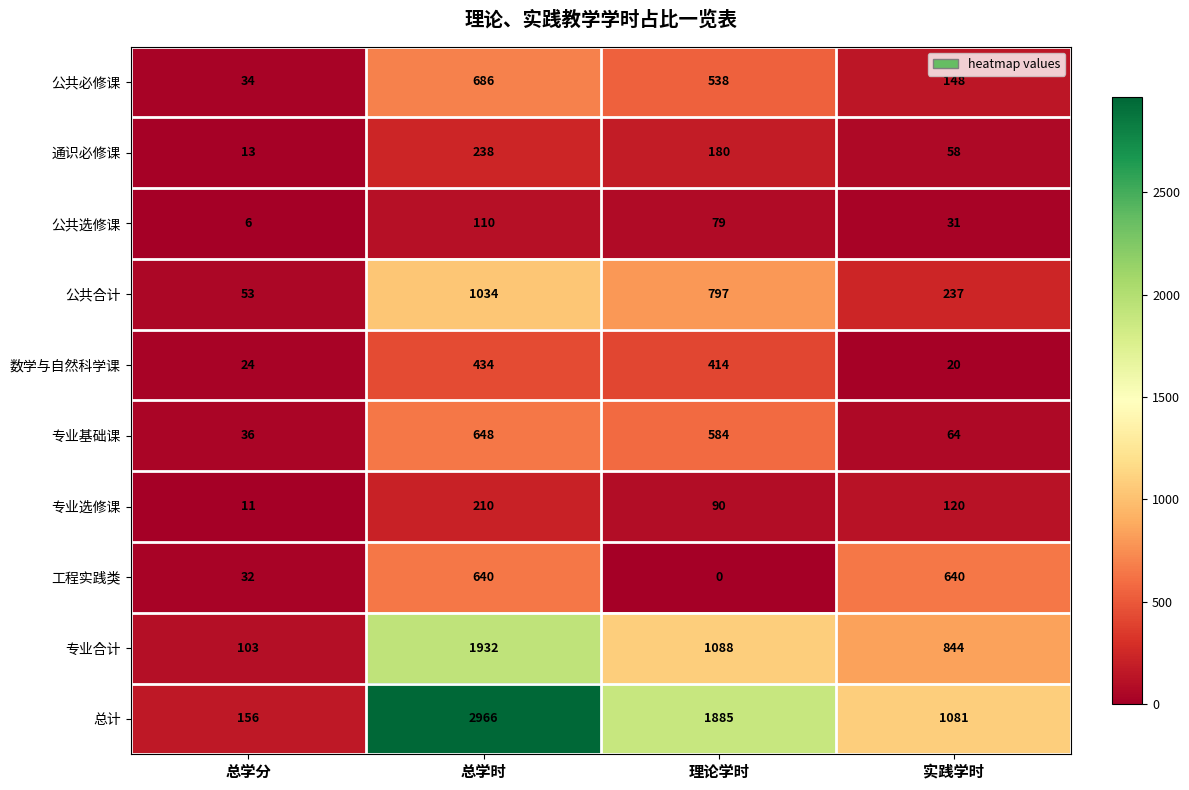

What is the sum of all 专业基础课 values?

1332